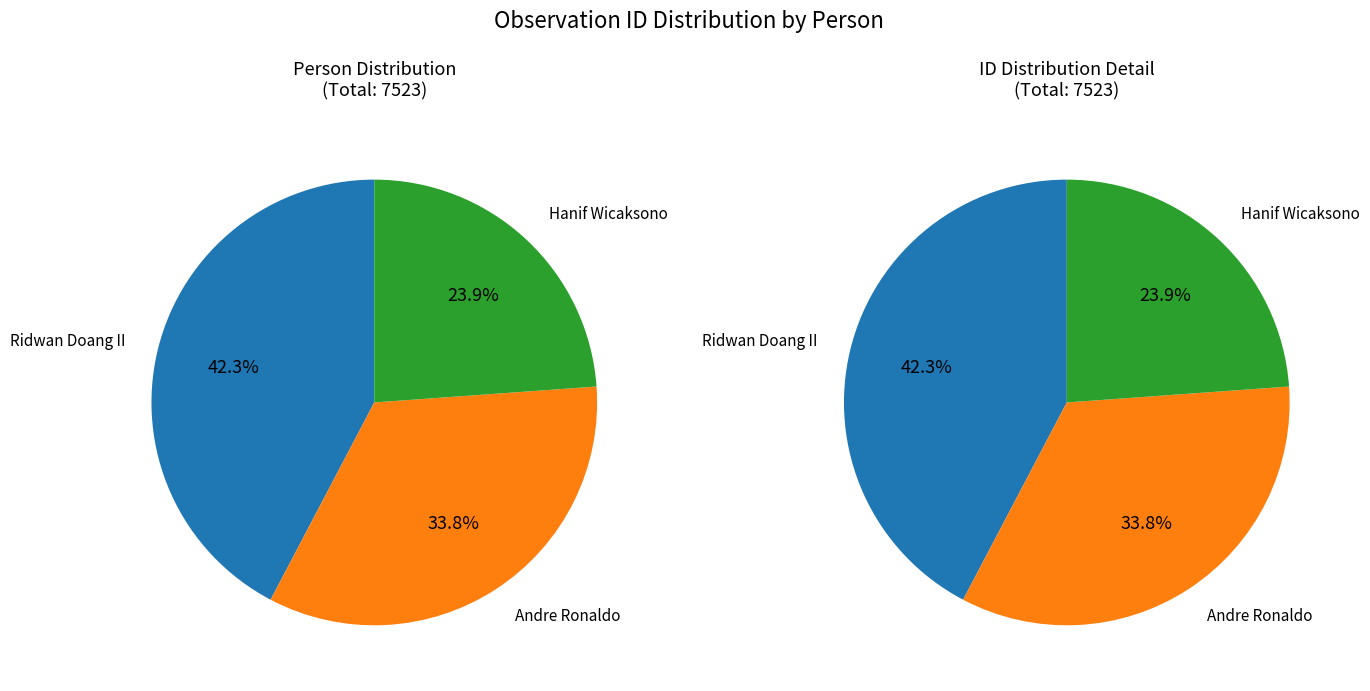

What is the change in value from Andre Ronaldo to Hanif Wicaksono?

-751